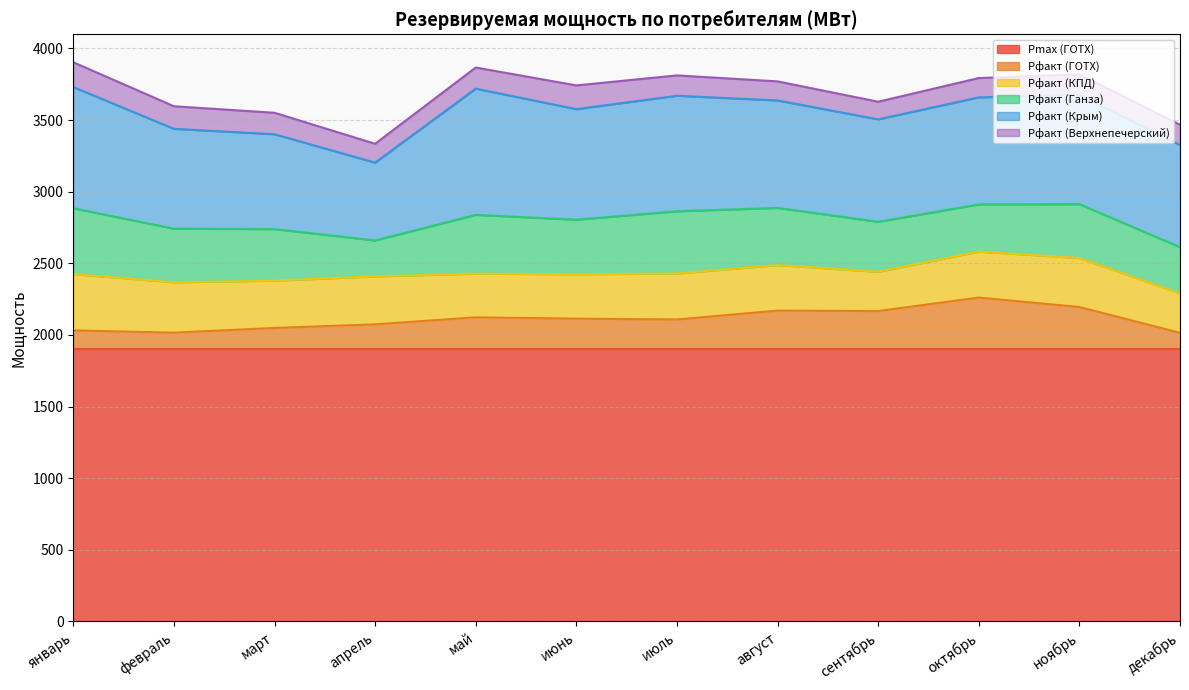

At how many categories does at least one series exceed 115?

12